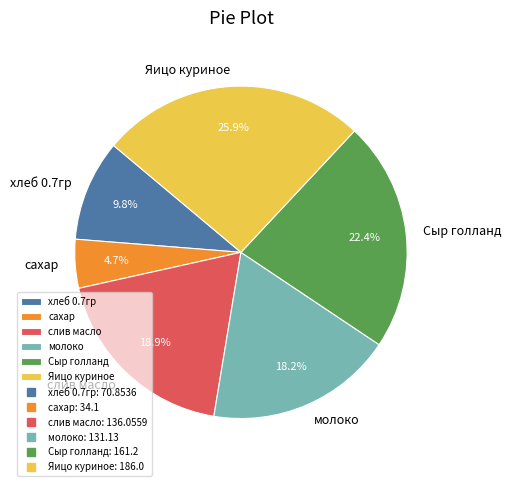

How many slices are in this pie chart?

6